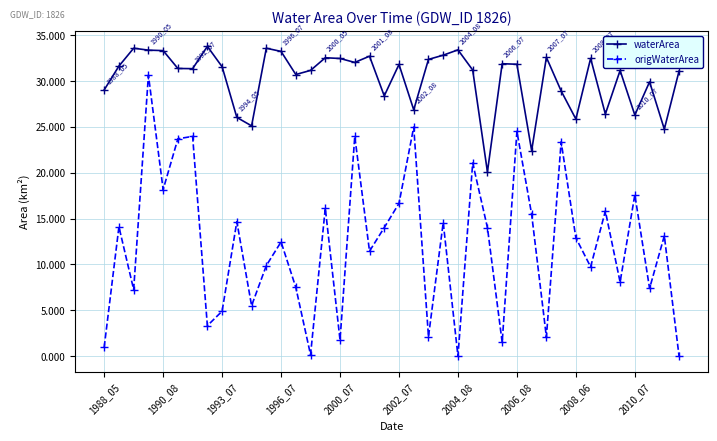

What is the greatest value displayed?

33.8